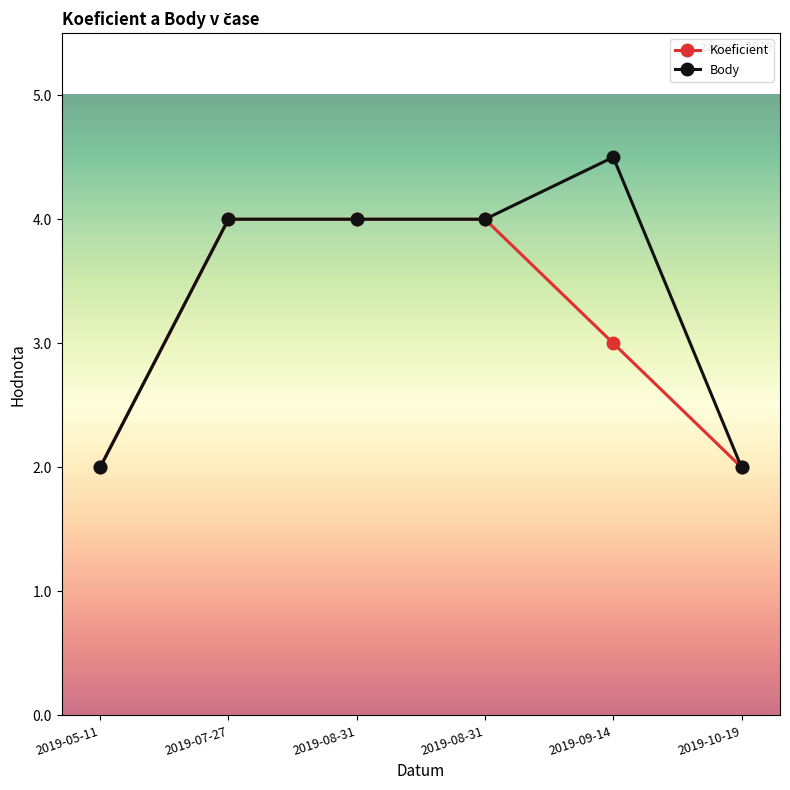

What is the approximate value of Koeficient at 2019-05-11?

2.0